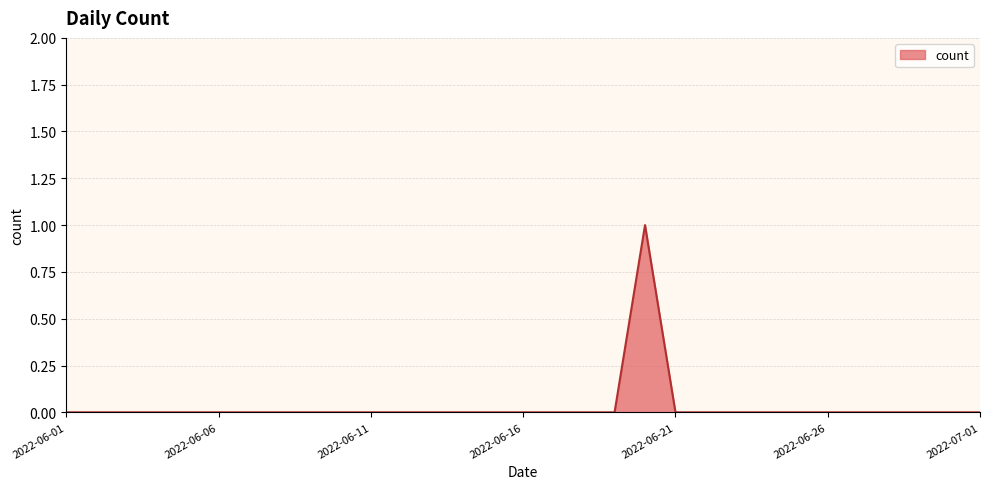

List the labels in order of value, largest first.

2022-06-20, 2022-06-01, 2022-06-02, 2022-06-03, 2022-06-04, 2022-06-05, 2022-06-06, 2022-06-07, 2022-06-08, 2022-06-09, 2022-06-10, 2022-06-11, 2022-06-12, 2022-06-13, 2022-06-14, 2022-06-15, 2022-06-16, 2022-06-17, 2022-06-18, 2022-06-19, 2022-06-21, 2022-06-22, 2022-06-23, 2022-06-24, 2022-06-25, 2022-06-26, 2022-06-27, 2022-06-28, 2022-06-29, 2022-06-30, 2022-07-01